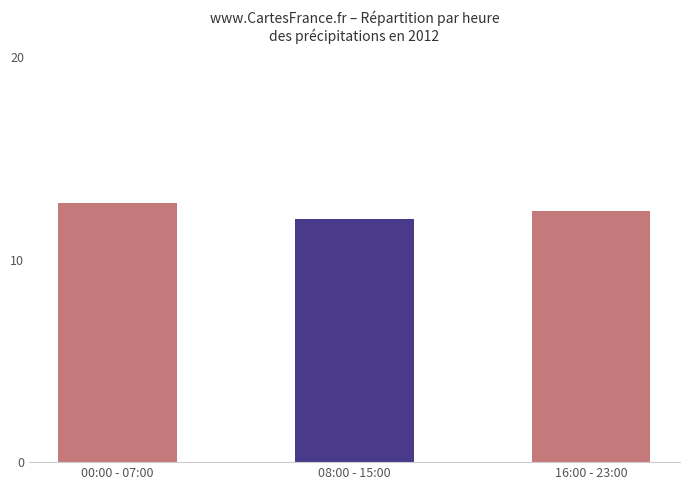

List the labels in order of value, largest first.

00:00 - 07:00, 16:00 - 23:00, 08:00 - 15:00